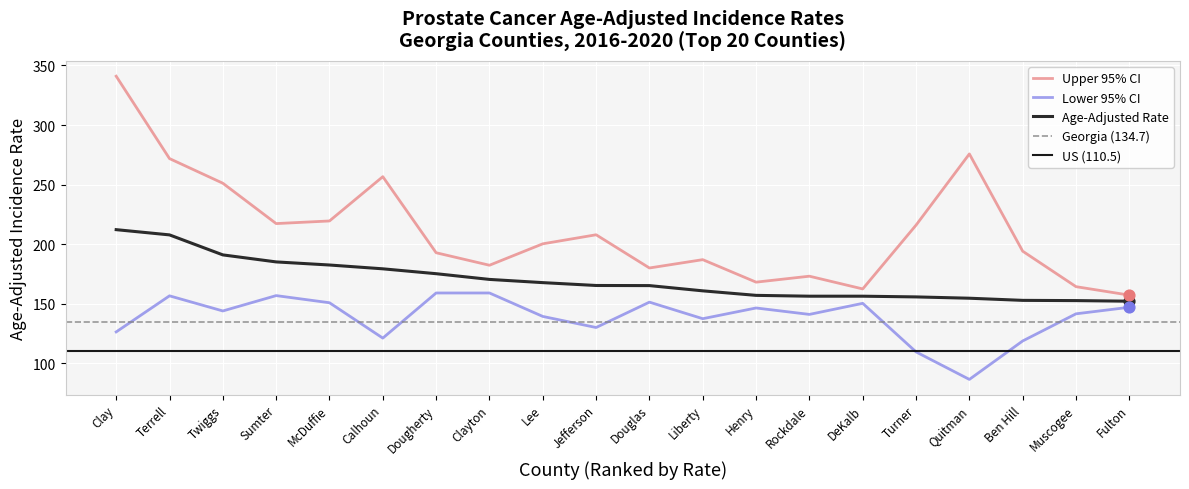

Is the value of Age-Adjusted Rate at Lee greater than the value of Upper 95% CI at Lee?

No